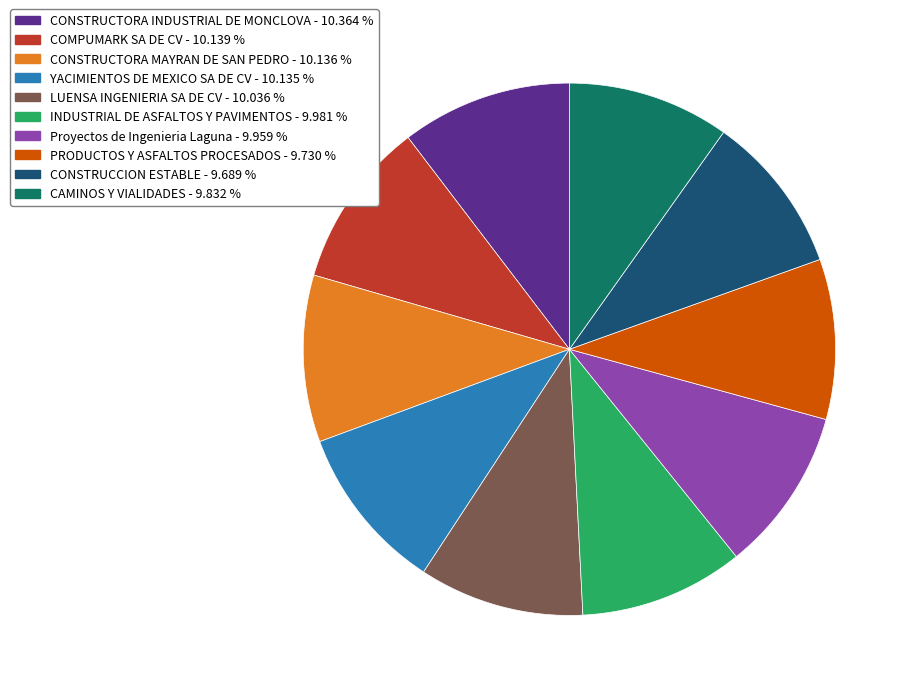

The INDUSTRIAL DE ASFALTOS Y PAVIMENTOS slice represents 24% of the pie. True or false?

False